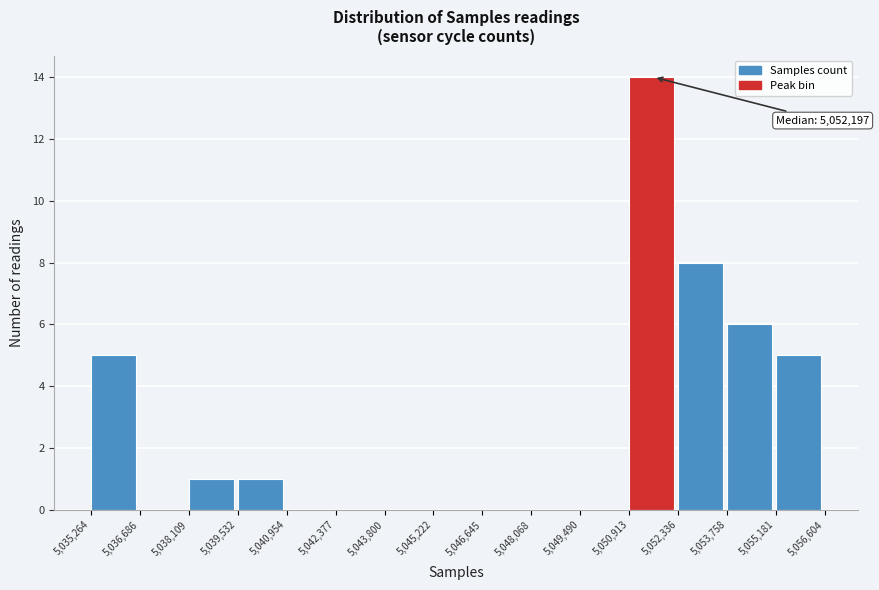

Which range on the x-axis has the tallest bar?

5,050,913 to 5,052,336